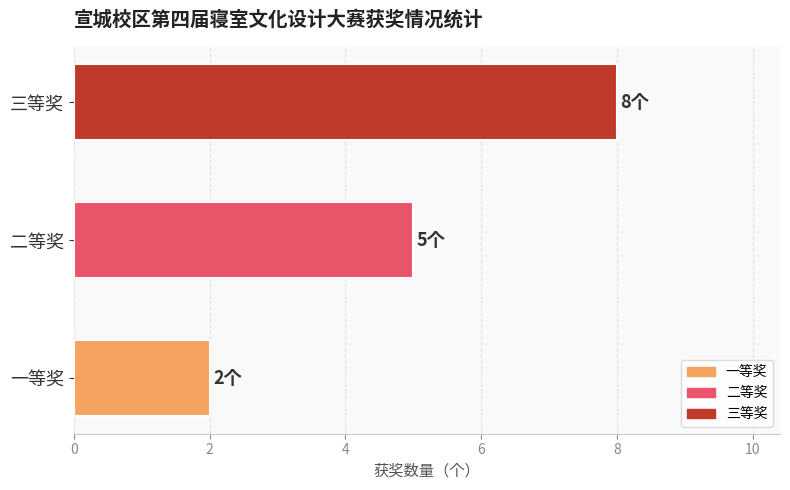

What is the ratio of the value at 三等奖 to the value at 一等奖?

4.0